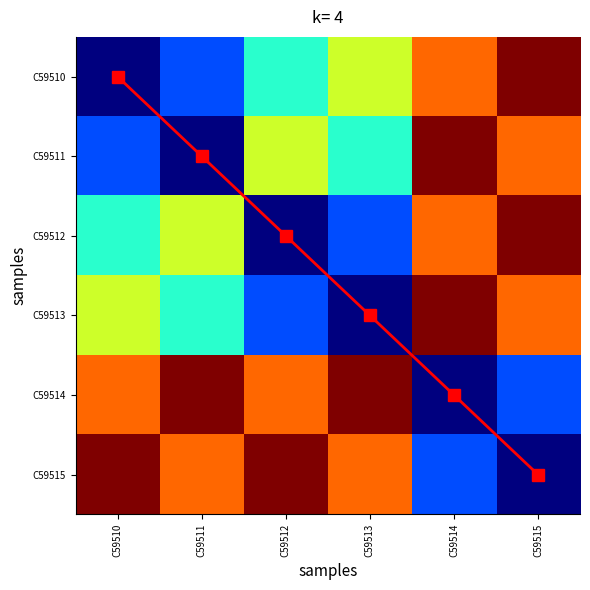

At which label does C59514 first exceed 5?

C59511